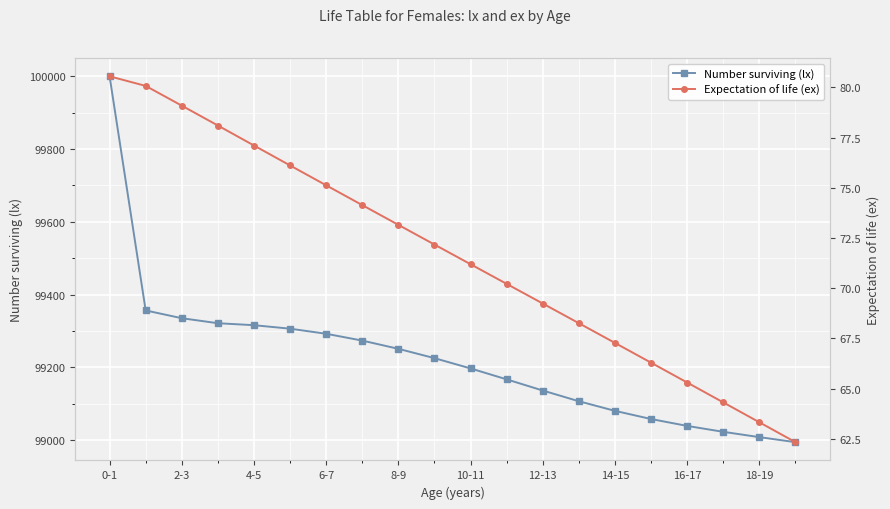

How many lines are shown in the chart?

2